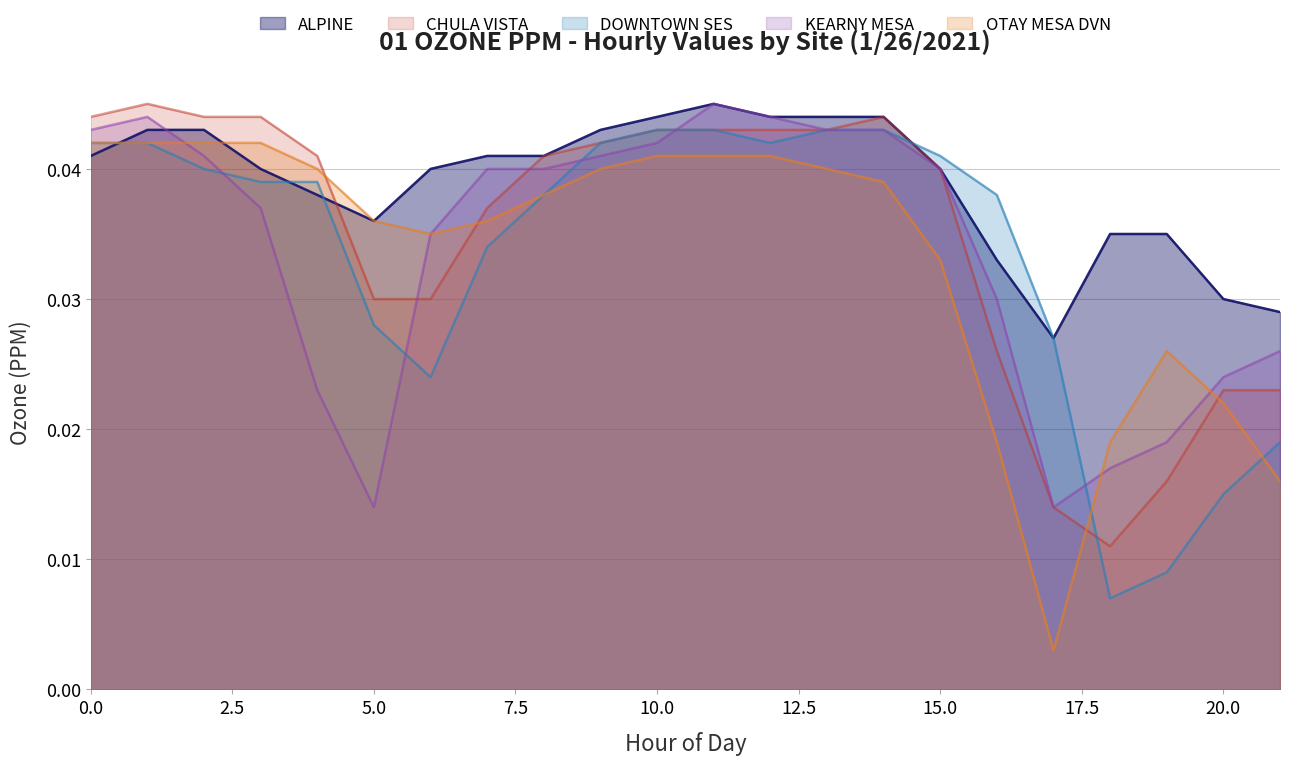

Which category has the lowest value in the DOWNTOWN SES series?

18